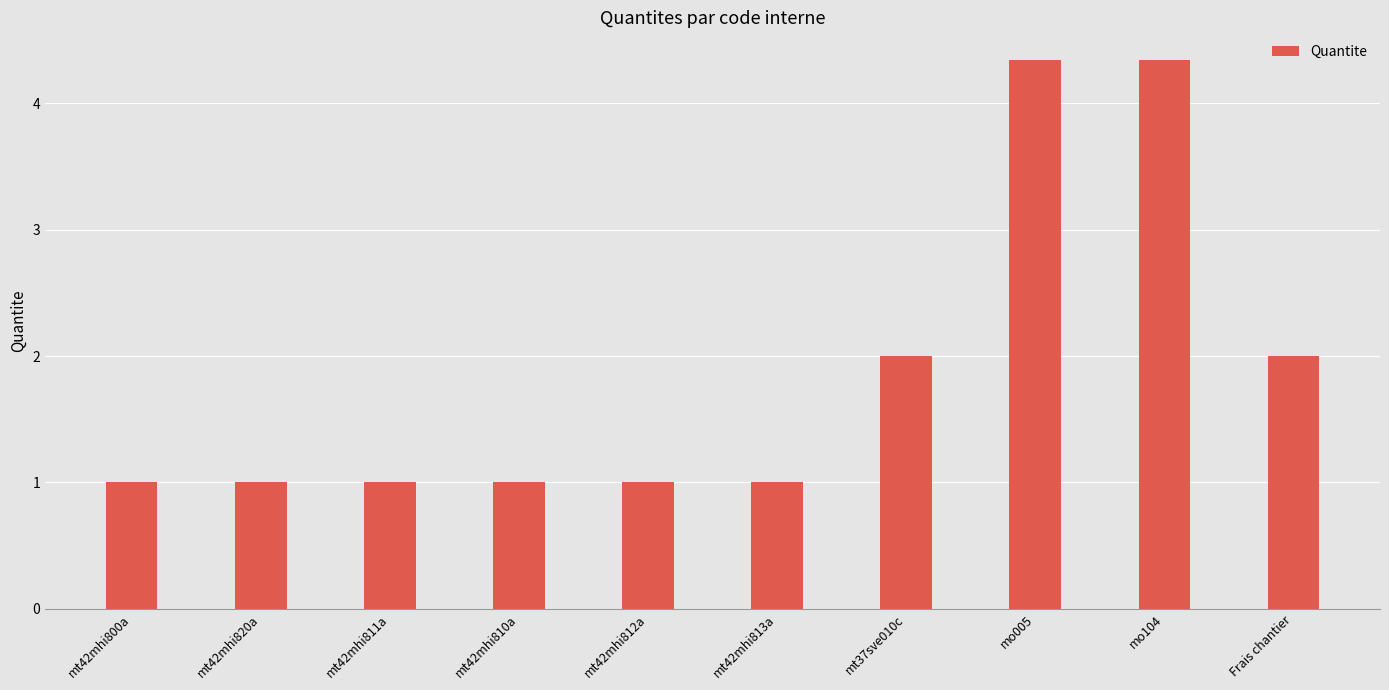

Between mt42mhi812a and Frais chantier, which is larger?

Frais chantier